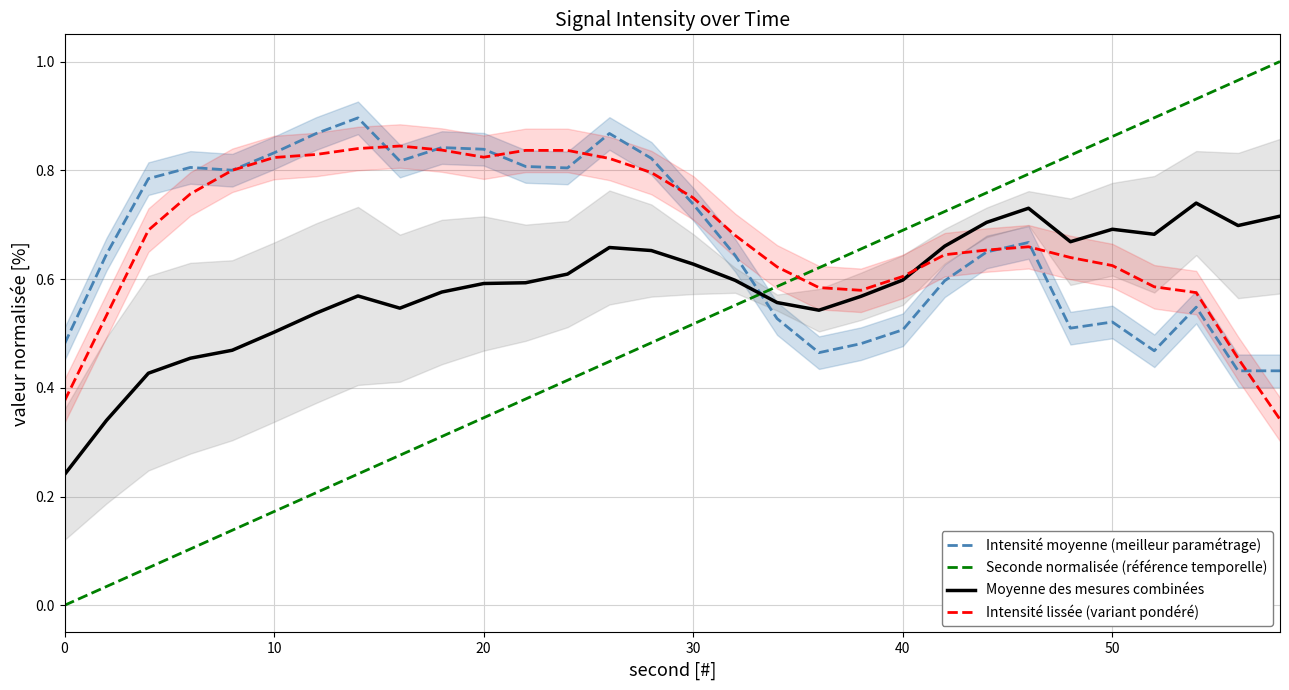

What is the value of the Intensité lissée (variant pondéré) point at the 19th from the left?

0.6